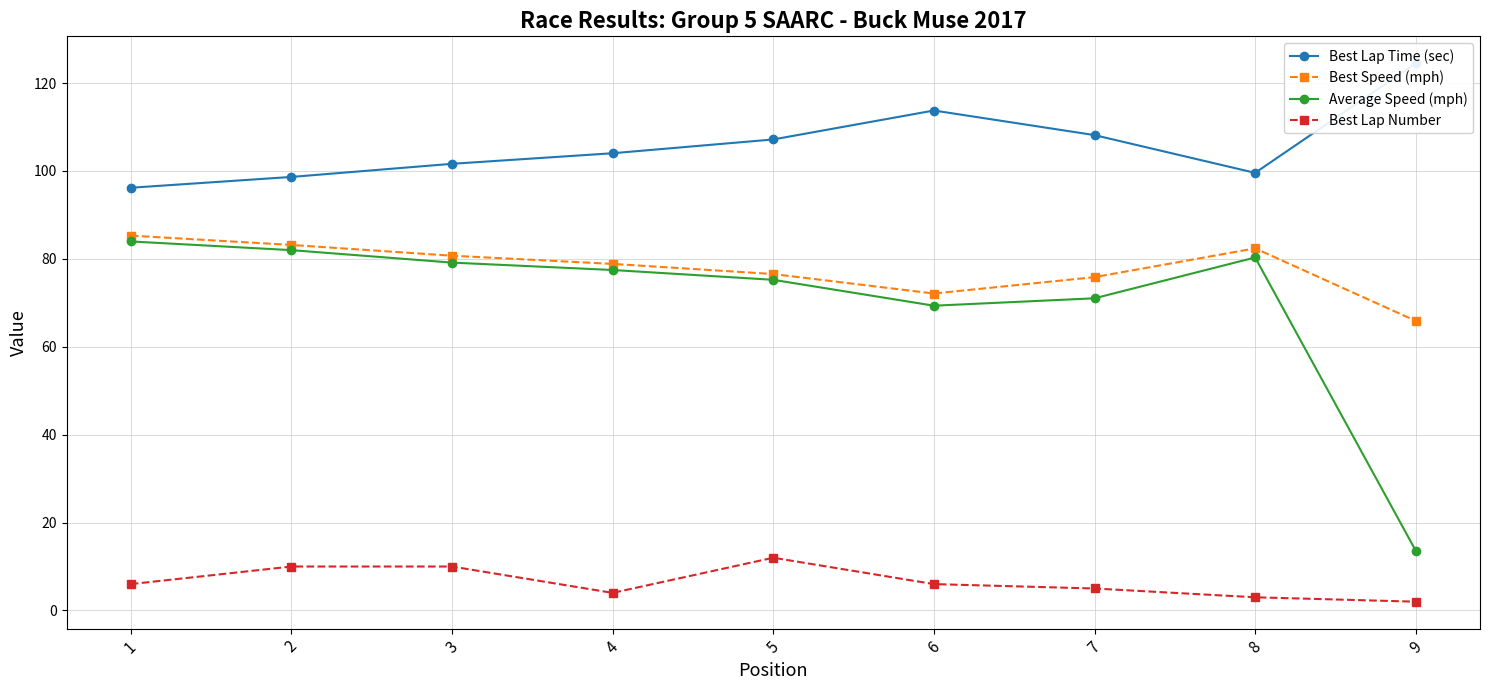

Reading left to right, transcribe all the data shown in this chart.

Best Lap Time (sec): 1=96.2	2=98.6	3=101.6	4=104.0	5=107.2	6=113.8	7=108.2	8=99.6	9=124.5
Best Speed (mph): 1=85.3	2=83.2	3=80.7	4=78.9	5=76.5	6=72.1	7=75.8	8=82.4	9=65.9
Average Speed (mph): 1=84.0	2=82.0	3=79.2	4=77.5	5=75.2	6=69.3	7=71.0	8=80.3	9=13.6
Best Lap Number: 1=6.0	2=10.0	3=10.0	4=4.0	5=12.0	6=6.0	7=5.0	8=3.0	9=2.0